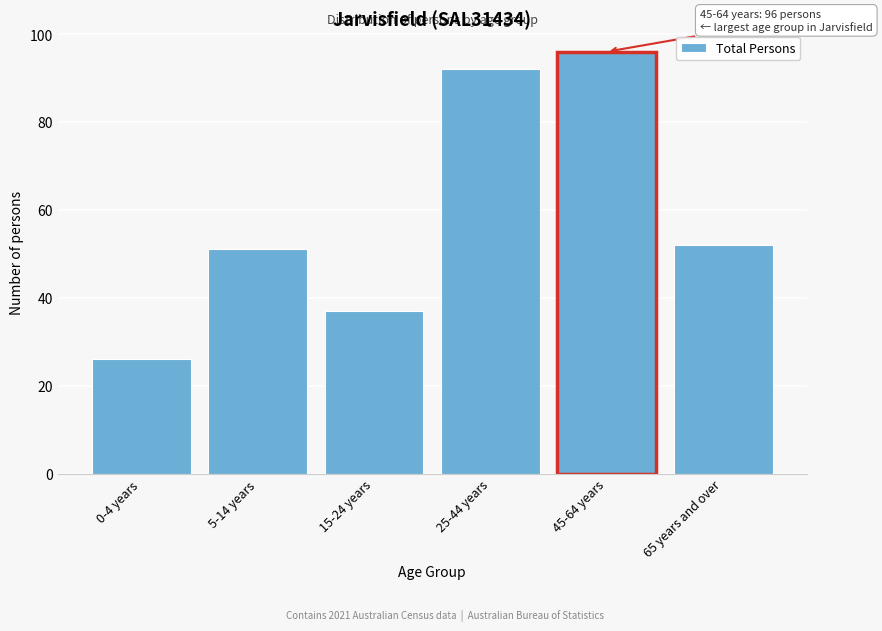

Reading left to right, transcribe all the data shown in this chart.

26	51	37	92	96	52